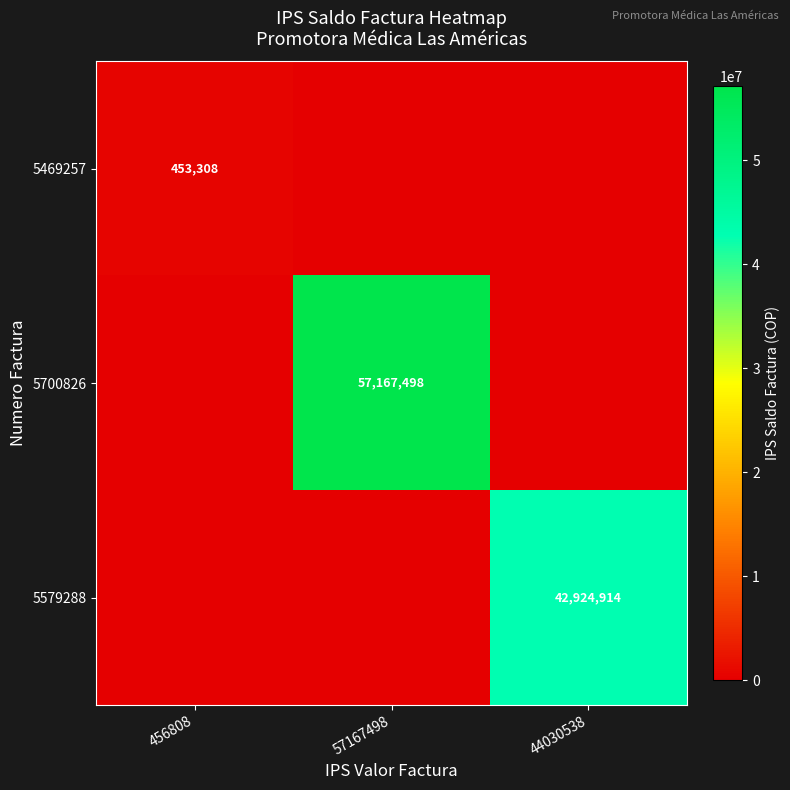

The 5700826 series shows 81564814 at 57167498. True or false?

False